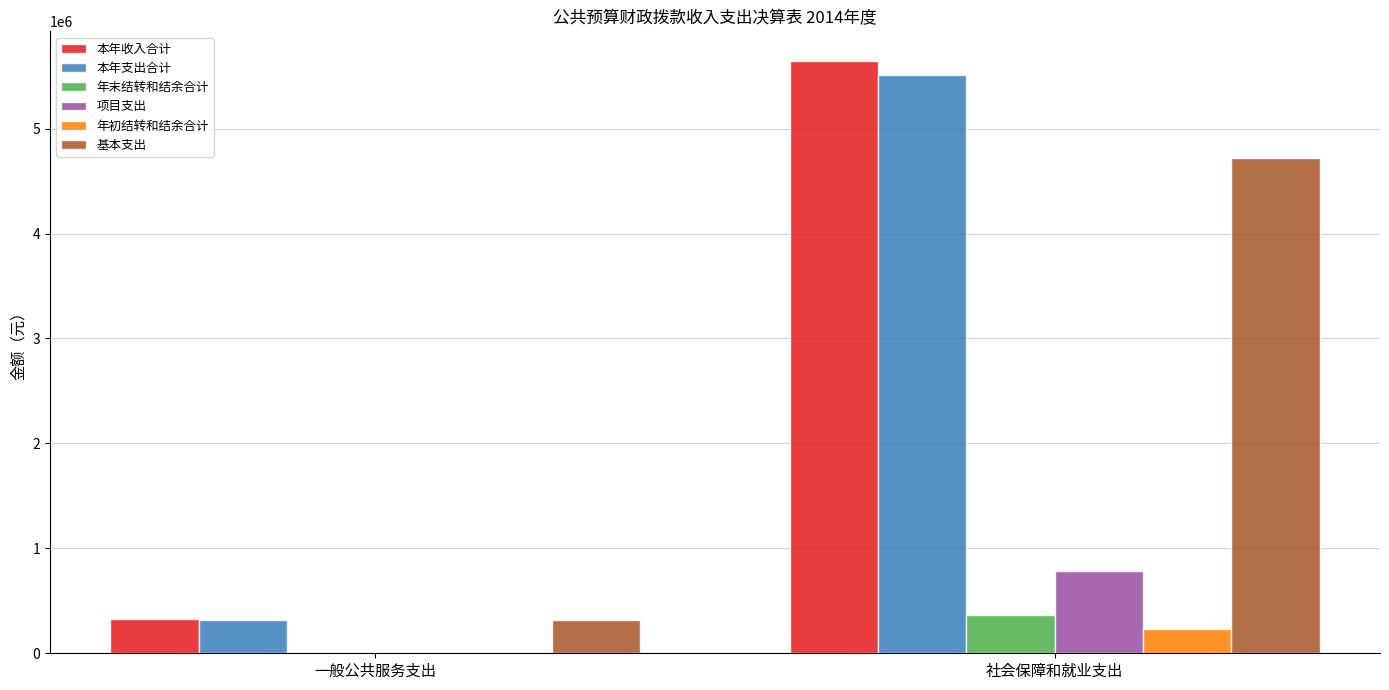

What is the spread (max minus min) of values at 社会保障和就业支出?

5415293.1